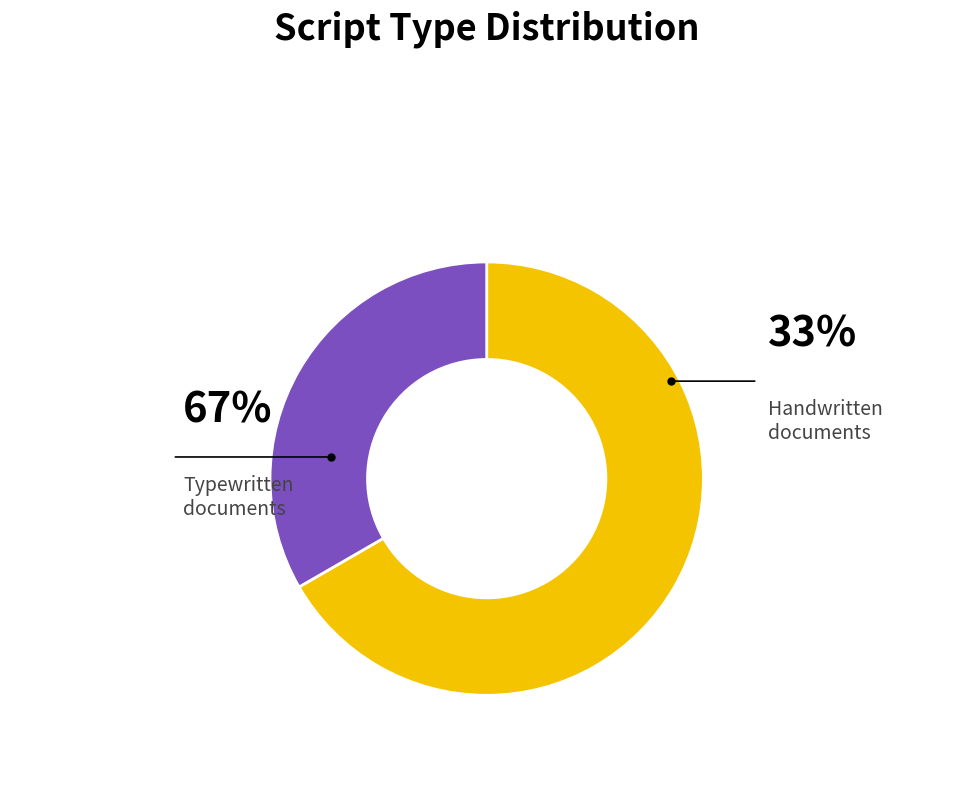

Is there a majority slice in this chart?

Yes